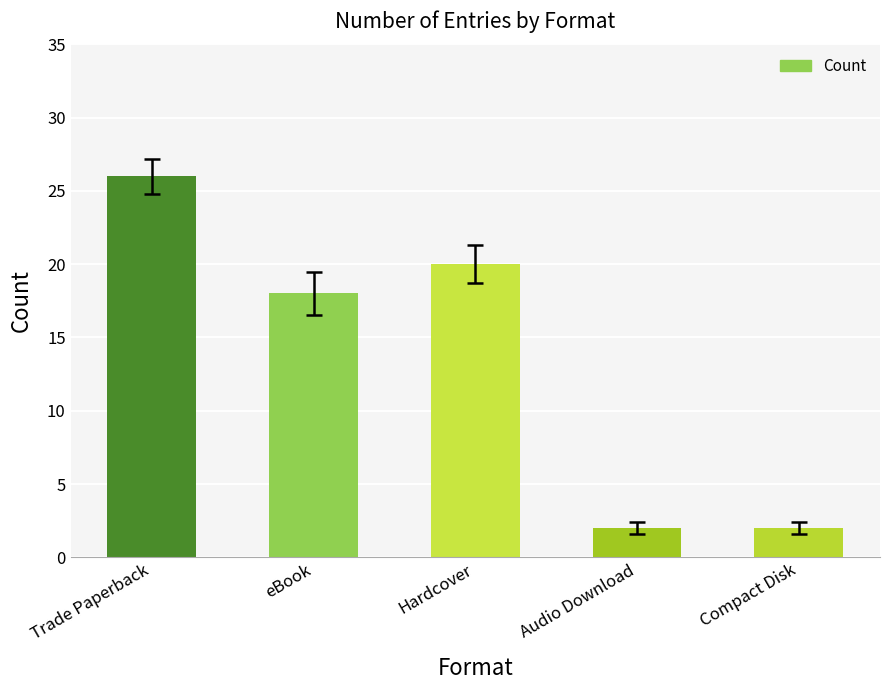

What is the difference between the values at Trade Paperback and eBook?

8